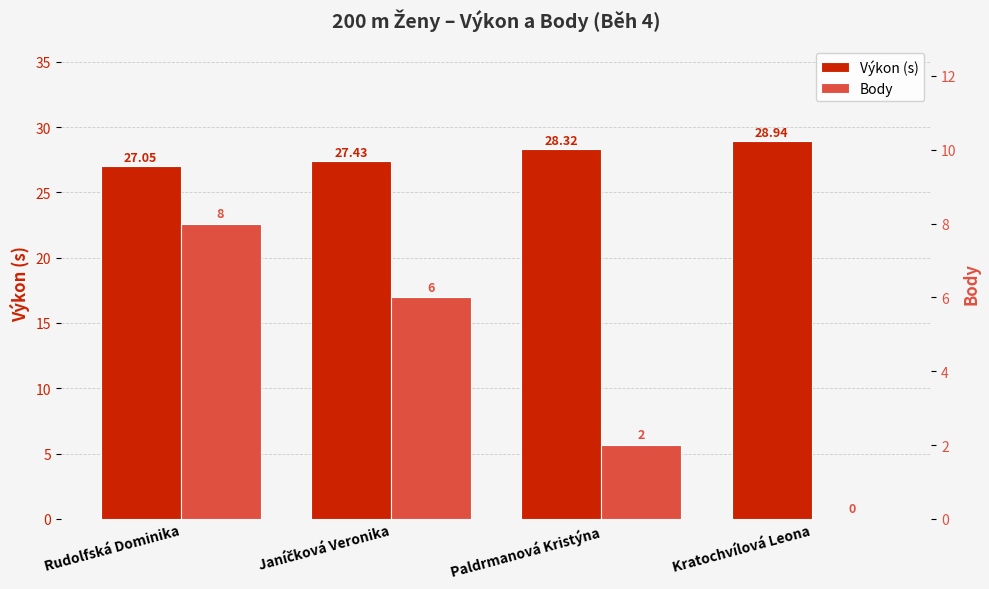

What is the difference between the highest and lowest values at Rudolfská Dominika?

19.1